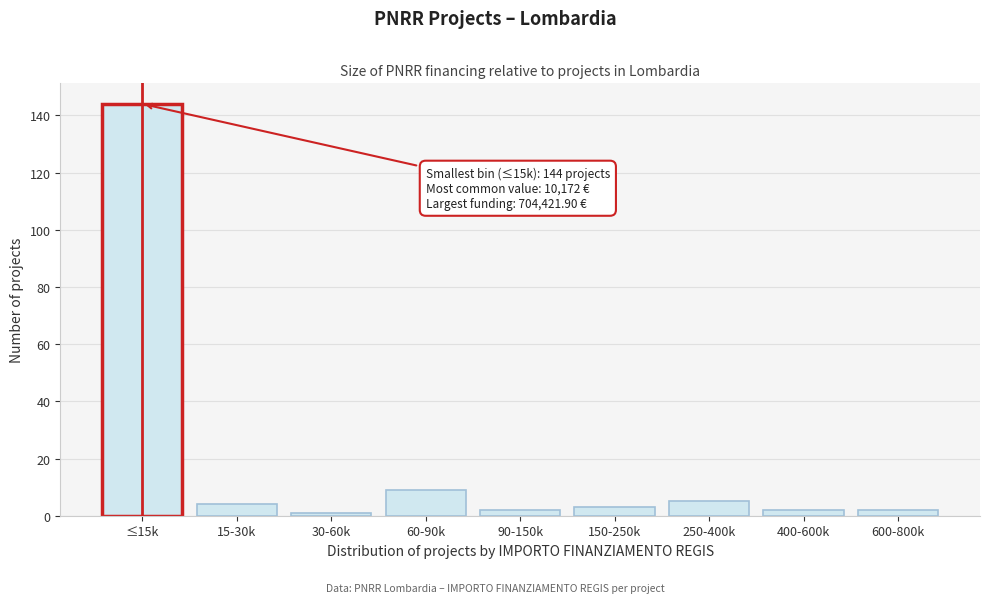

Reading right to left, extract all data points from this chart.

2	2	5	3	2	9	1	4	144